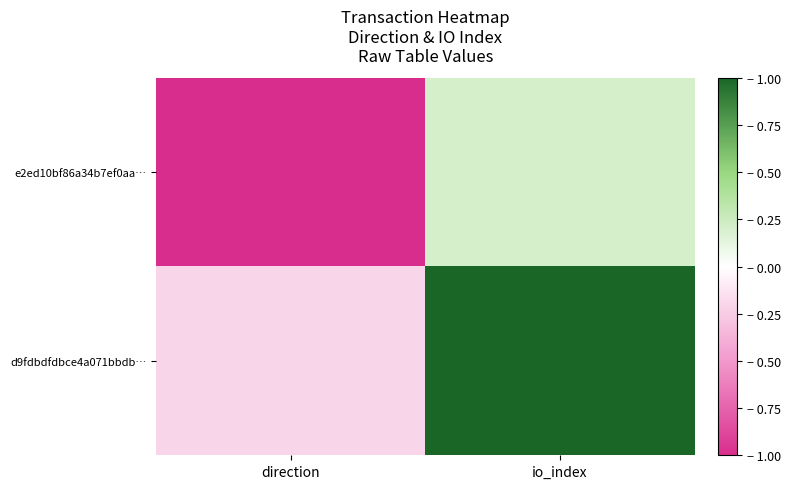

Which series has the widest spread of values?

e2ed10bf86a34b7ef0aa…